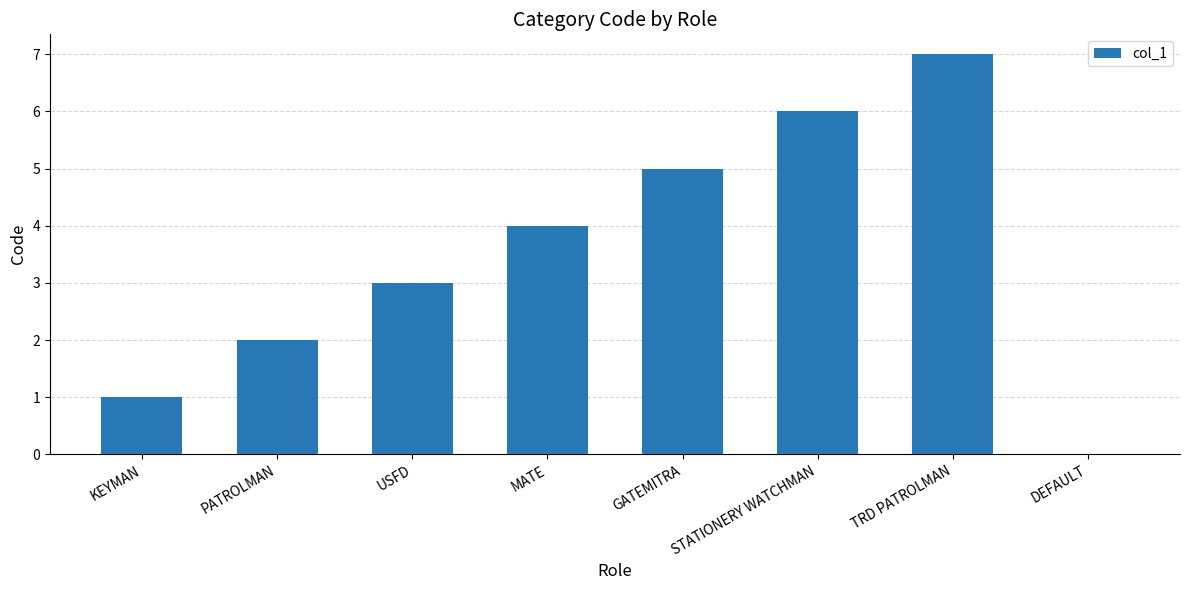

At which category does the chart reach its peak across all series?

TRD PATROLMAN